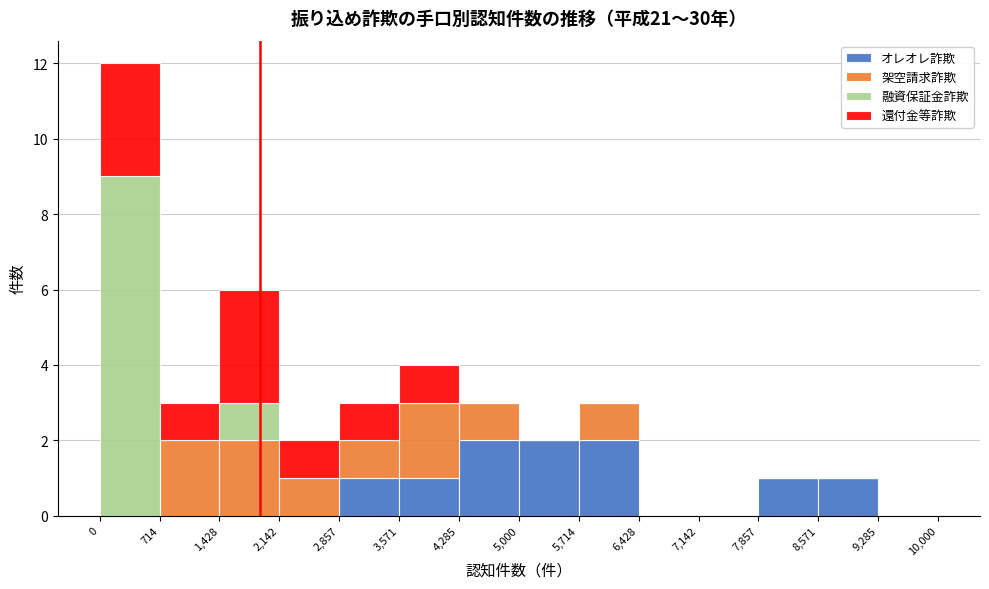

Reading left to right, list every stacked bar in this chart as the range it spans on the x-axis followed by its total height. The values are not printed on the chart, so give them approximately, as read against the axis.

0 to 714: 12
714 to 1,428: 3
1,428 to 2,142: 6
2,142 to 2,857: 2
2,857 to 3,571: 3
3,571 to 4,285: 4
4,285 to 5,000: 3
5,000 to 5,714: 2
5,714 to 6,428: 3
6,428 to 7,142: 0
7,142 to 7,857: 0
7,857 to 8,571: 1
8,571 to 9,285: 1
9,285 to 10,000: 0